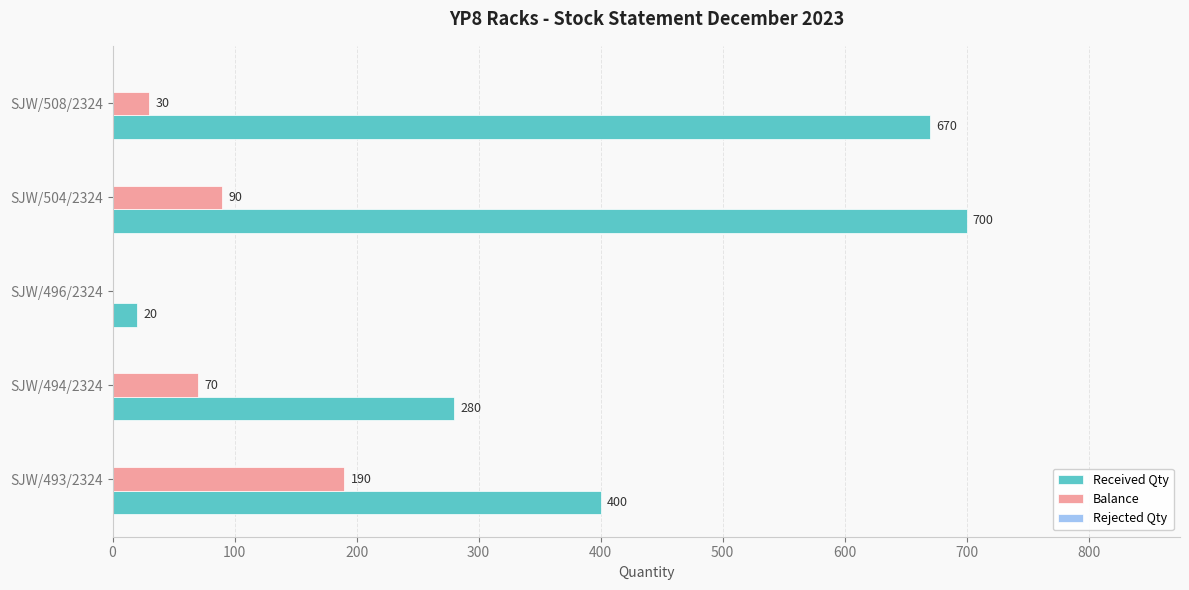

Which series has the largest range (max minus min)?

Received Qty